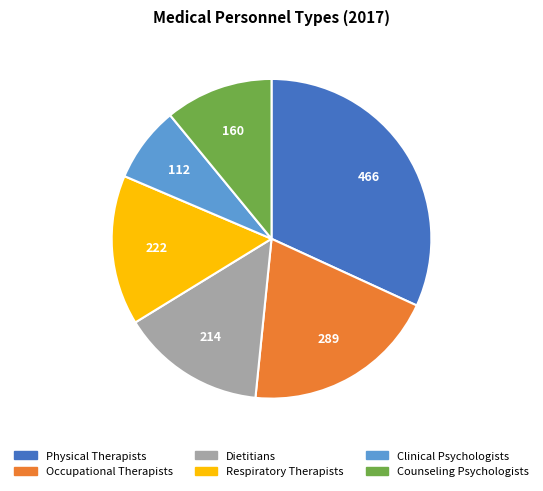

Is it true that Respiratory Therapists is 5% of the pie?

False